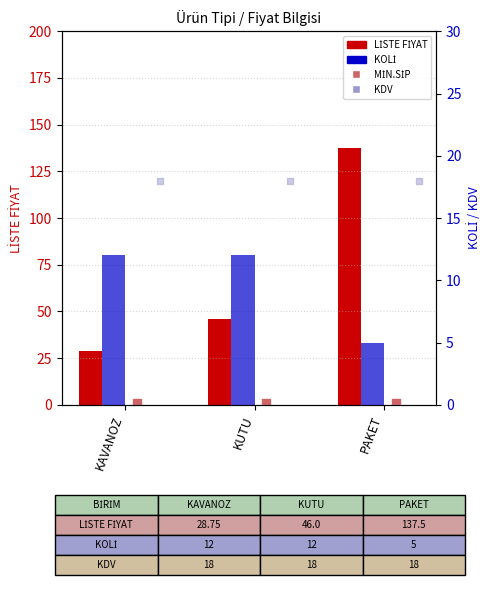

At which category is the sum across all series the highest?

PAKET